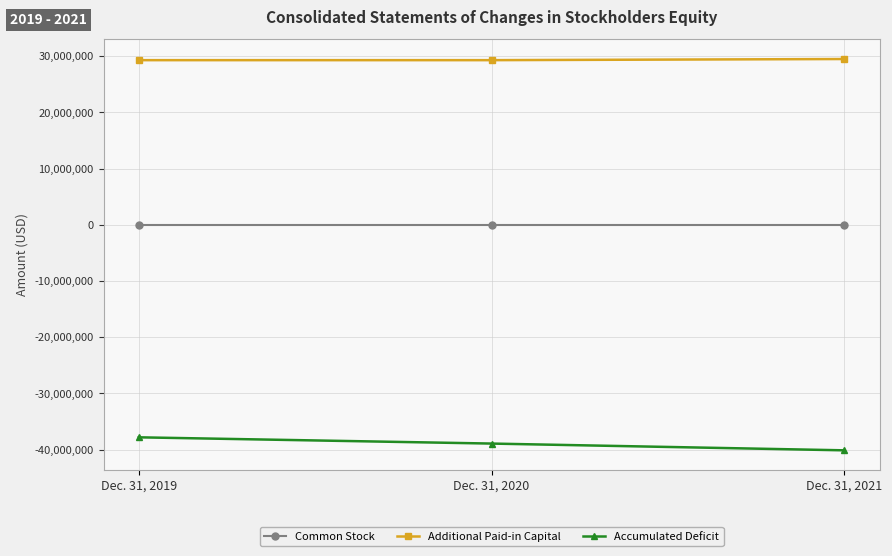

Is the value of Accumulated Deficit at Dec. 31, 2019 greater than the value of Additional Paid-in Capital at Dec. 31, 2020?

No